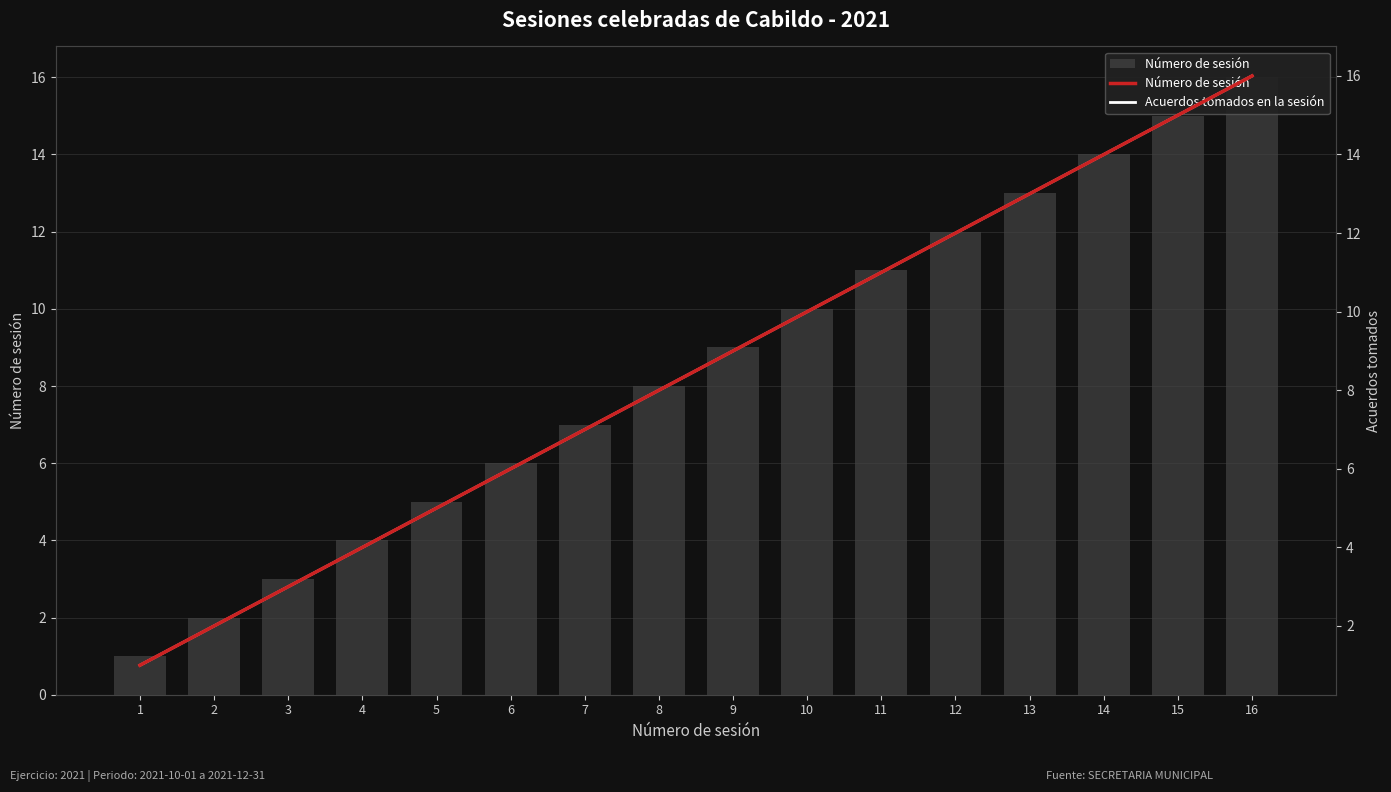

What are all the series names shown in the legend?

Número de sesión, Acuerdos tomados en la sesión